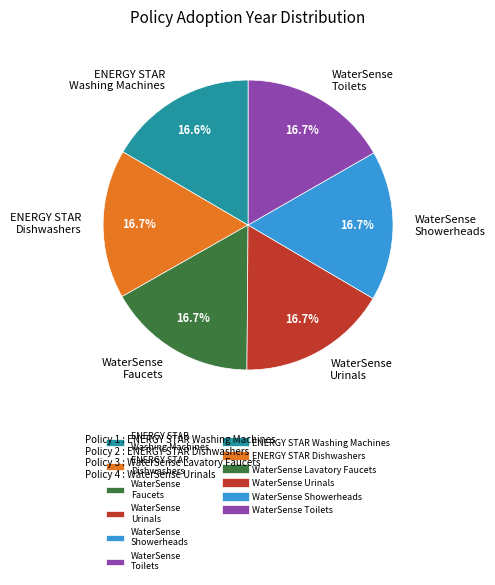

How many slices are in this pie chart?

6